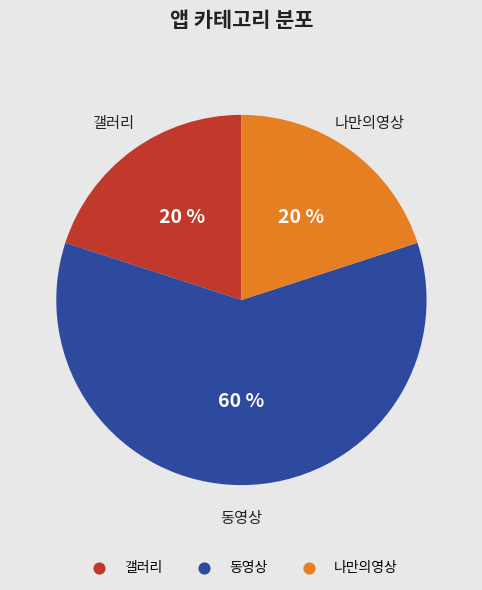

Is the sum of 갤러리 and 나만의영상 greater than half?

No